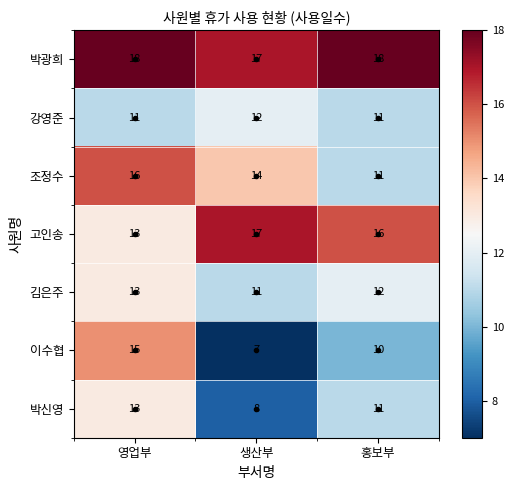

What is the difference between the highest and lowest values at 생산부?

10